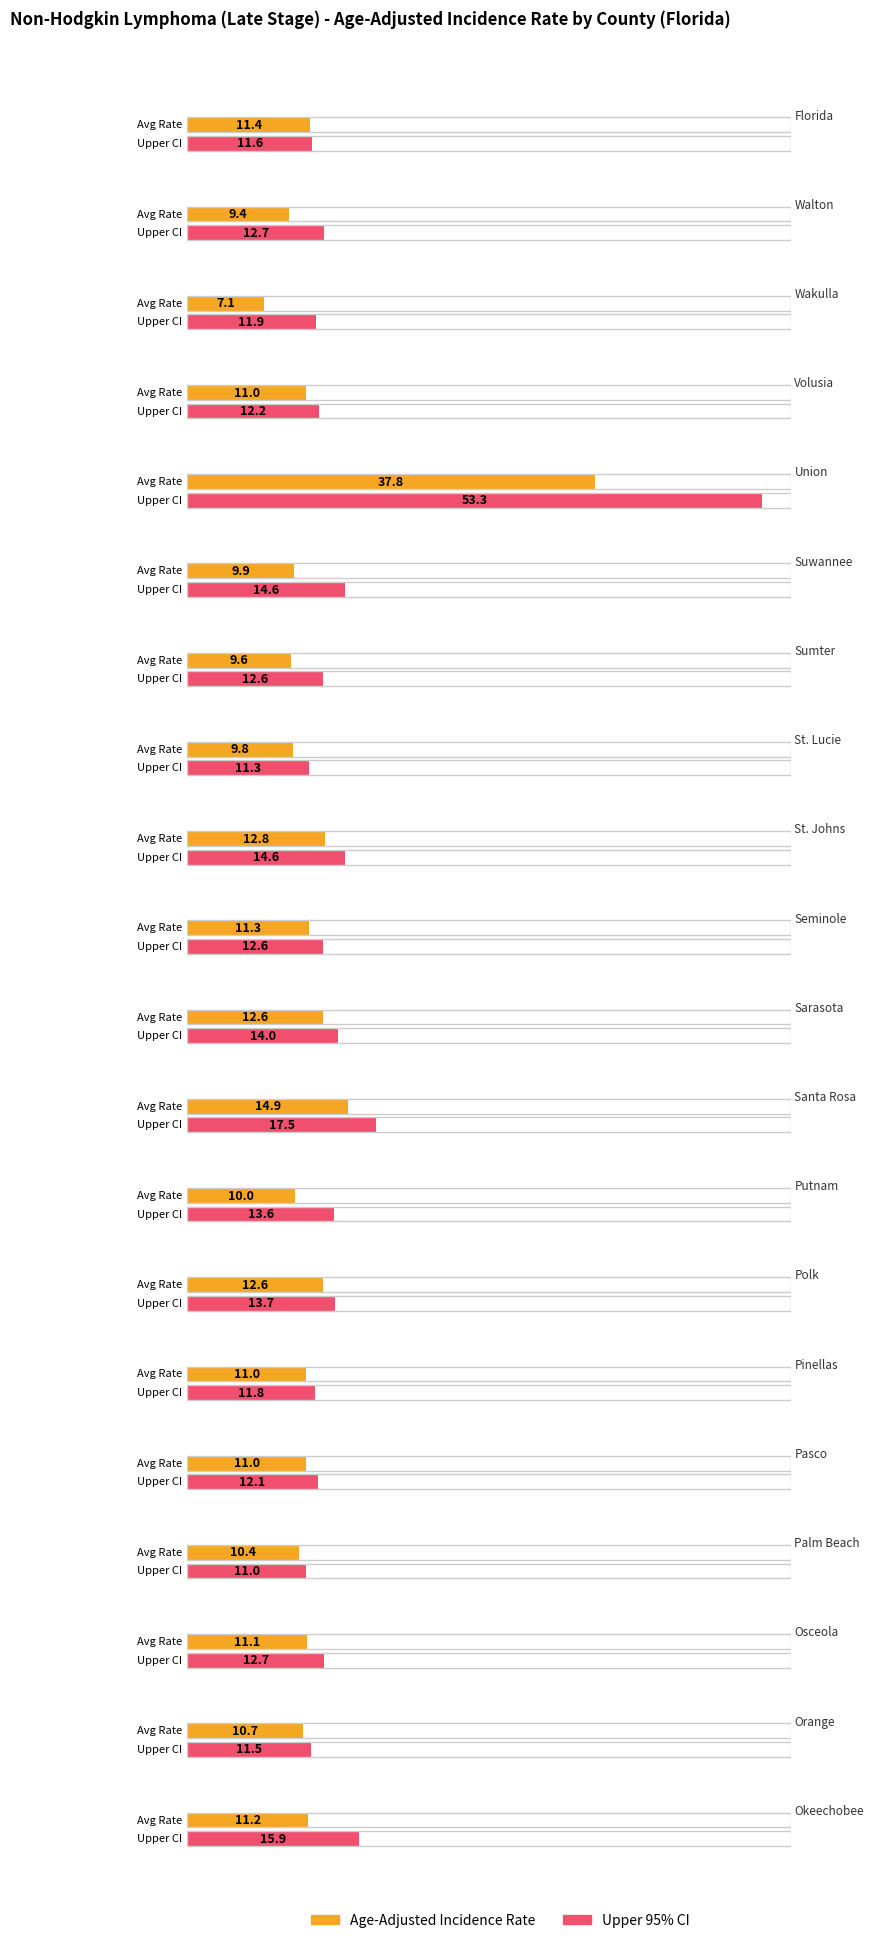

Rank the categories by value from highest to lowest.

Union, Santa Rosa, St. Johns, Sarasota, Polk, Florida, Seminole, Okeechobee, Osceola, Volusia, Pinellas, Pasco, Orange, Palm Beach, Putnam, Suwannee, St. Lucie, Sumter, Walton, Wakulla